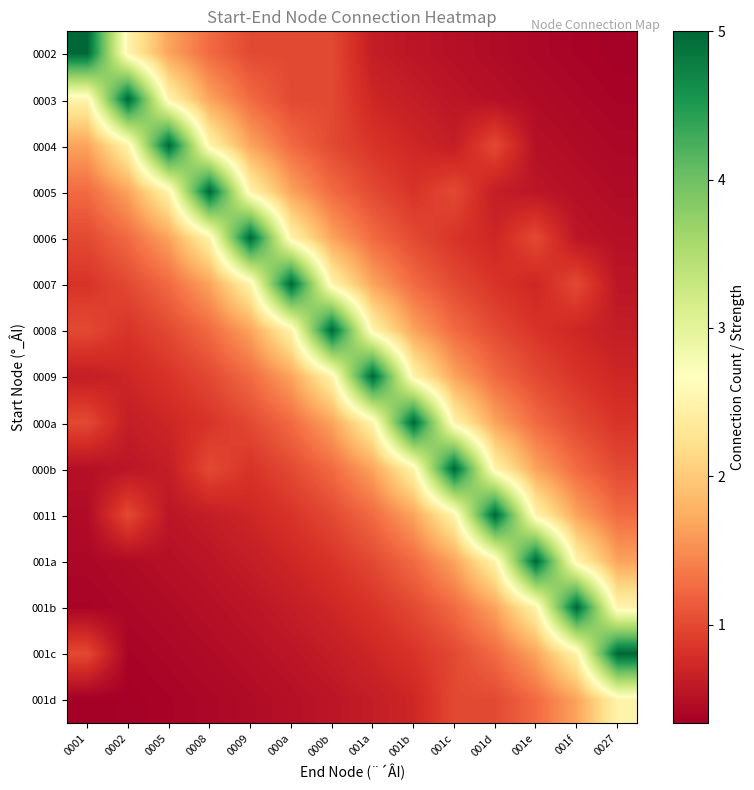

Reading left to right, transcribe all the data shown in this chart.

0002: 0001=5.0	0002=2.5	0005=1.7	0008=1.2	0009=1.0	000a=1.0	000b=1.0	001a=0.6	001b=0.6	001c=0.5	001d=0.5	001e=0.4	001f=0.4	0027=0.4
0003: 0001=2.5	0002=5.0	0005=2.5	0008=1.7	0009=1.2	000a=1.0	000b=1.0	001a=0.7	001b=0.6	001c=0.6	001d=0.5	001e=0.5	001f=0.4	0027=0.4
0004: 0001=1.7	0002=2.5	0005=5.0	0008=2.5	0009=1.7	000a=1.2	000b=1.0	001a=0.8	001b=0.7	001c=0.6	001d=1.0	001e=0.5	001f=0.5	0027=0.4
0005: 0001=1.2	0002=1.7	0005=2.5	0008=5.0	0009=2.5	000a=1.7	000b=1.2	001a=1.0	001b=0.8	001c=1.0	001d=0.6	001e=0.6	001f=0.5	0027=0.5
0006: 0001=1.0	0002=1.2	0005=1.7	0008=2.5	0009=5.0	000a=2.5	000b=1.7	001a=1.2	001b=1.0	001c=0.8	001d=0.7	001e=1.0	001f=0.6	0027=0.5
0007: 0001=0.8	0002=1.0	0005=1.2	0008=1.7	0009=2.5	000a=5.0	000b=2.5	001a=1.7	001b=1.2	001c=1.0	001d=0.8	001e=0.7	001f=1.0	0027=0.6
0008: 0001=1.0	0002=0.8	0005=1.0	0008=1.2	0009=1.7	000a=2.5	000b=5.0	001a=2.5	001b=1.7	001c=1.2	001d=1.0	001e=0.8	001f=0.7	0027=0.6
0009: 0001=0.6	0002=0.7	0005=0.8	0008=1.0	0009=1.2	000a=1.7	000b=2.5	001a=5.0	001b=2.5	001c=1.7	001d=1.2	001e=1.0	001f=0.8	0027=0.7
000a: 0001=1.0	0002=0.6	0005=0.7	0008=0.8	0009=1.0	000a=1.2	000b=1.7	001a=2.5	001b=5.0	001c=2.5	001d=1.7	001e=1.2	001f=1.0	0027=0.8
000b: 0001=0.5	0002=0.6	0005=0.6	0008=1.0	0009=0.8	000a=1.0	000b=1.2	001a=1.7	001b=2.5	001c=5.0	001d=2.5	001e=1.7	001f=1.2	0027=1.0
0011: 0001=0.5	0002=1.0	0005=0.6	0008=0.6	0009=0.7	000a=0.8	000b=1.0	001a=1.2	001b=1.7	001c=2.5	001d=5.0	001e=2.5	001f=1.7	0027=1.2
001a: 0001=0.4	0002=0.5	0005=0.5	0008=0.6	0009=0.6	000a=0.7	000b=0.8	001a=1.0	001b=1.2	001c=1.7	001d=2.5	001e=5.0	001f=2.5	0027=1.7
001b: 0001=0.4	0002=0.4	0005=0.5	0008=0.5	0009=0.6	000a=0.6	000b=0.7	001a=0.8	001b=1.0	001c=1.2	001d=1.7	001e=2.5	001f=5.0	0027=2.5
001c: 0001=1.0	0002=0.4	0005=0.4	0008=0.5	0009=0.5	000a=0.6	000b=0.6	001a=0.7	001b=0.8	001c=1.0	001d=1.2	001e=1.7	001f=2.5	0027=5.0
001d: 0001=0.3	0002=0.4	0005=0.4	0008=0.4	0009=0.5	000a=0.5	000b=0.6	001a=0.6	001b=0.7	001c=1.0	001d=1.0	001e=1.2	001f=1.7	0027=2.5